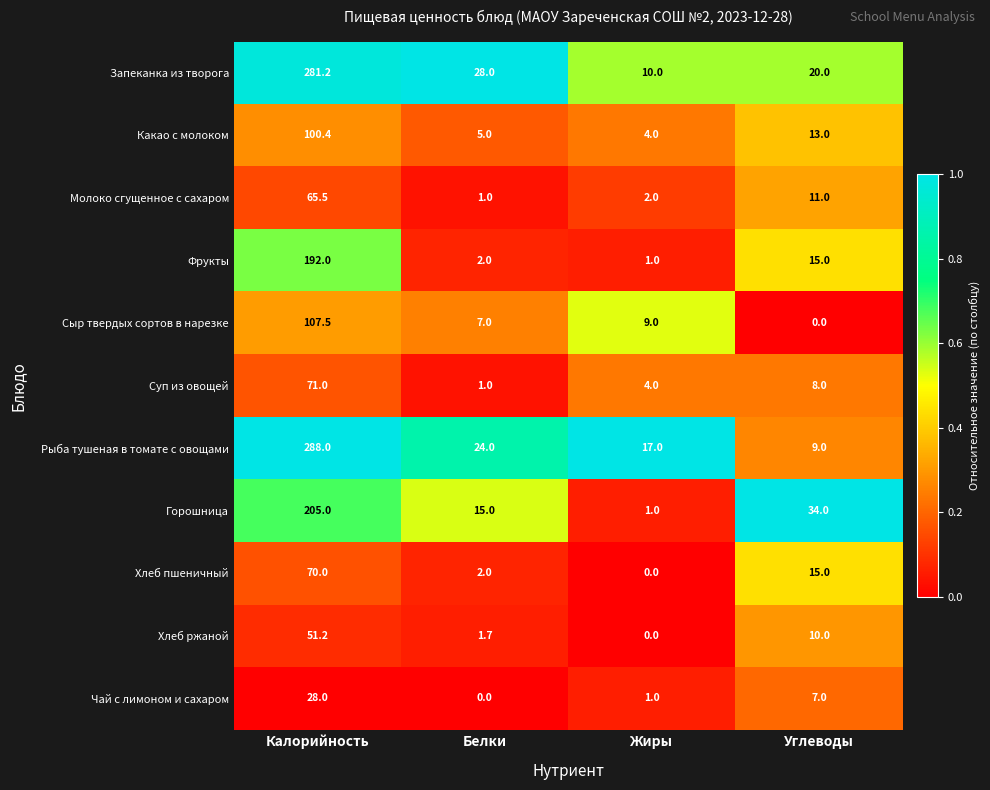

Which label corresponds to the largest value in the chart?

Калорийность